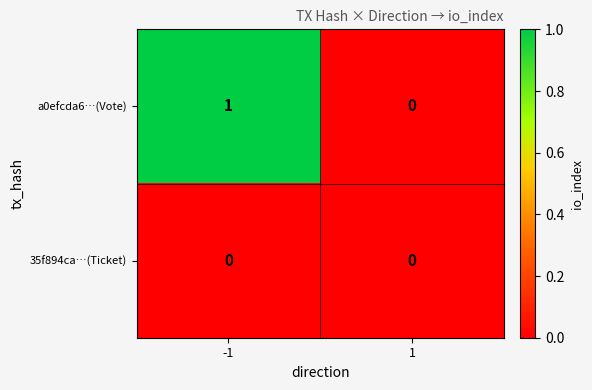

The value of a0efcda6…(Vote) at 1 is -1. True or false?

False